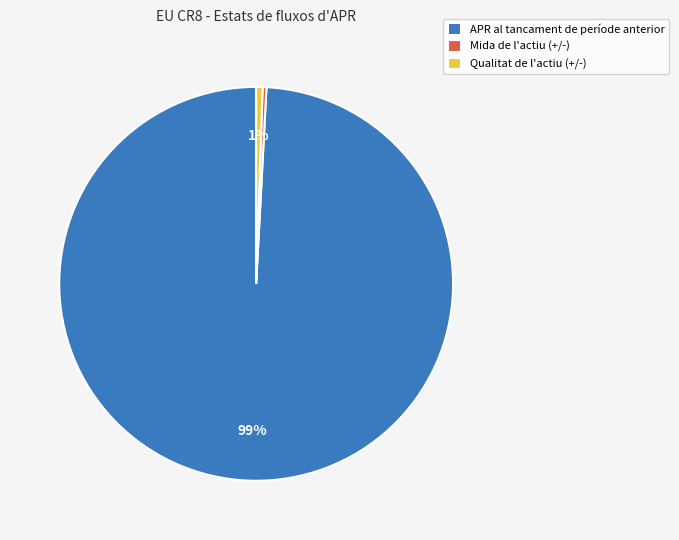

What is the largest slice in the pie chart?

APR al tancament de període anterior